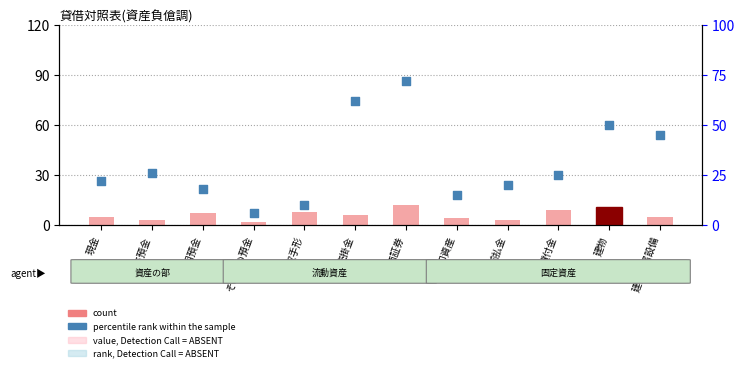

What are all the series names shown in the legend?

count, percentile rank within the sample